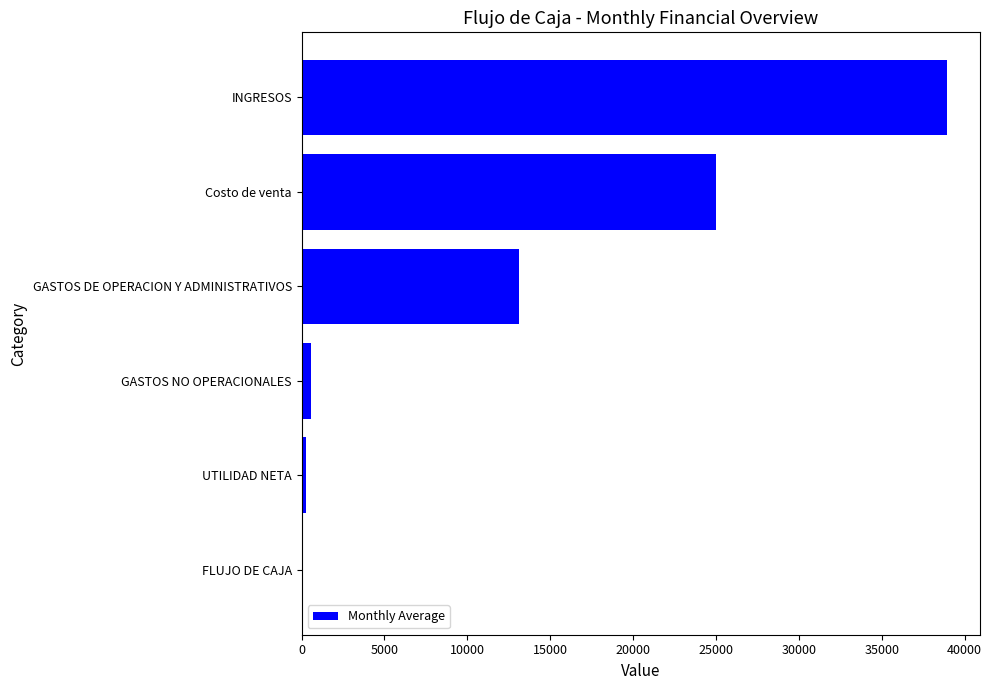

Between GASTOS DE OPERACION Y ADMINISTRATIVOS and UTILIDAD NETA, which is larger?

GASTOS DE OPERACION Y ADMINISTRATIVOS